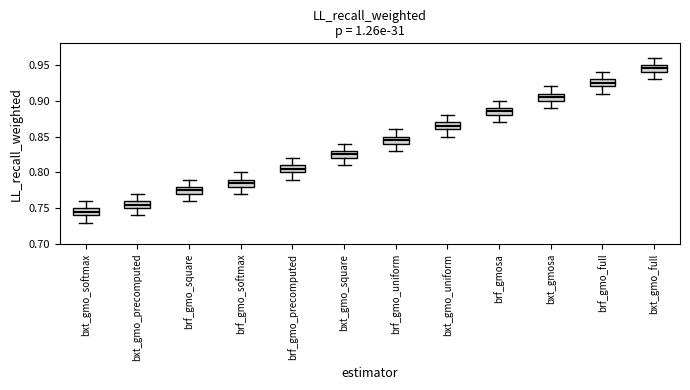

Reading left to right, read every box against the y-axis: the position of its median line, the range the box covers, and the ends of its whiskers. The values are not printed on the chart, so give them approximately, as read against the axis.

bxt_gmo_softmax: median 0.745, box 0.740 to 0.750, whiskers 0.730 to 0.760
bxt_gmo_precomputed: median 0.755, box 0.750 to 0.760, whiskers 0.740 to 0.770
brf_gmo_square: median 0.775, box 0.770 to 0.780, whiskers 0.760 to 0.790
brf_gmo_softmax: median 0.785, box 0.780 to 0.790, whiskers 0.770 to 0.800
brf_gmo_precomputed: median 0.805, box 0.800 to 0.810, whiskers 0.790 to 0.820
bxt_gmo_square: median 0.825, box 0.820 to 0.830, whiskers 0.810 to 0.840
brf_gmo_uniform: median 0.845, box 0.840 to 0.850, whiskers 0.830 to 0.860
bxt_gmo_uniform: median 0.865, box 0.860 to 0.870, whiskers 0.850 to 0.880
brf_gmosa: median 0.885, box 0.880 to 0.890, whiskers 0.870 to 0.900
bxt_gmosa: median 0.905, box 0.900 to 0.910, whiskers 0.890 to 0.920
brf_gmo_full: median 0.925, box 0.920 to 0.930, whiskers 0.910 to 0.940
bxt_gmo_full: median 0.945, box 0.940 to 0.950, whiskers 0.930 to 0.960